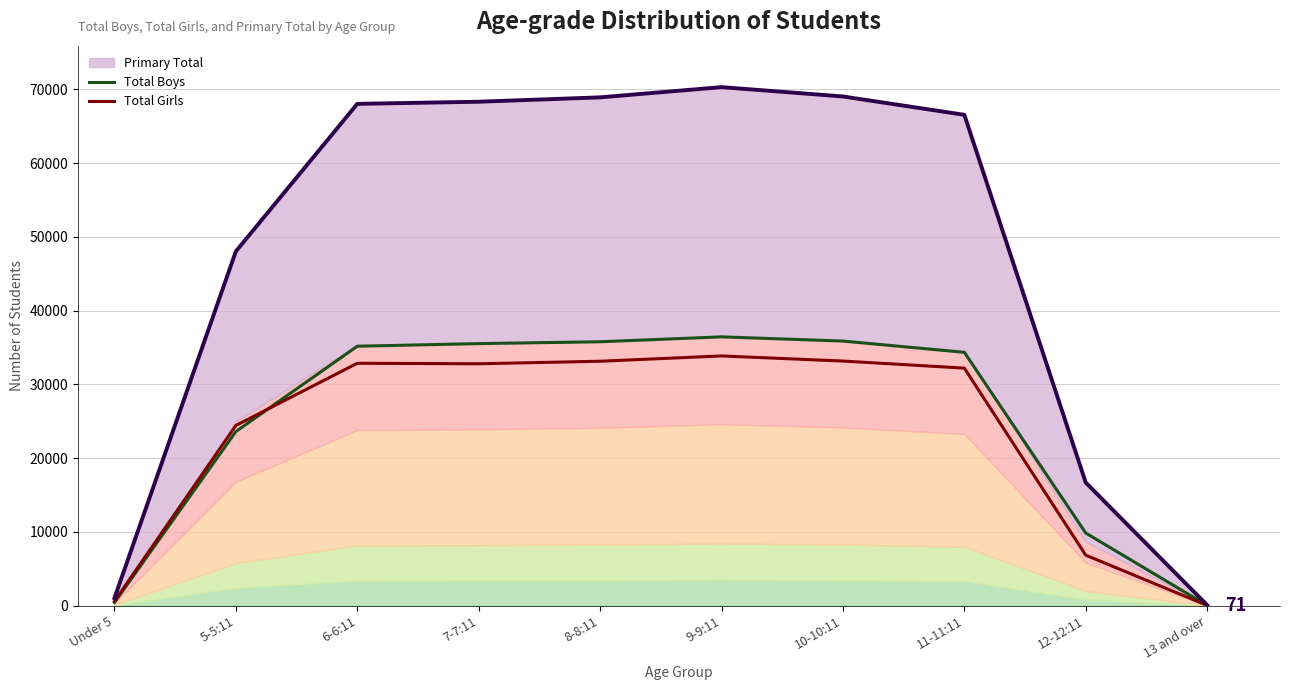

Reading left to right, list all the values displayed in this chart.

Total Boys: 417	23600	35164	35521	35769	36435	35865	34336	9843	35
Total Girls: 605	24421	32854	32787	33131	33849	33155	32198	6840	36